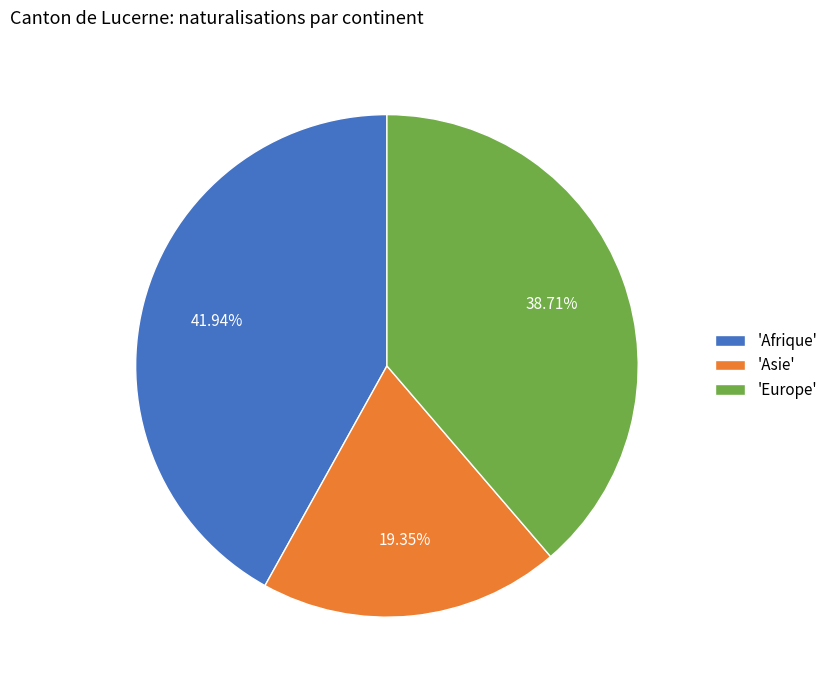

Rank the categories by value from highest to lowest.

'Afrique', 'Europe', 'Asie'